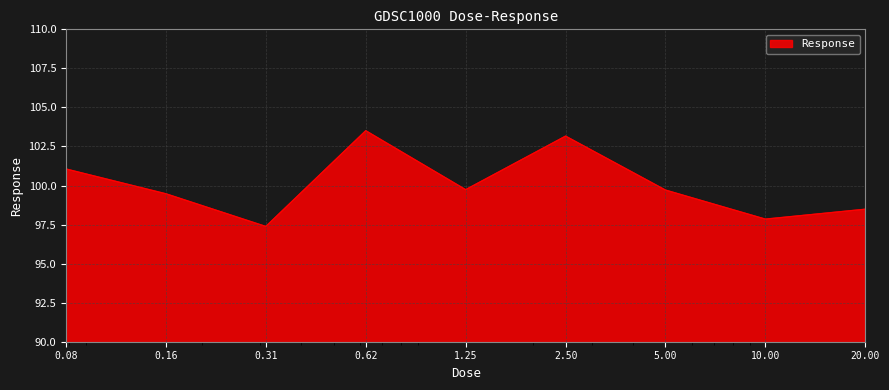

What is the greatest value displayed?

103.5